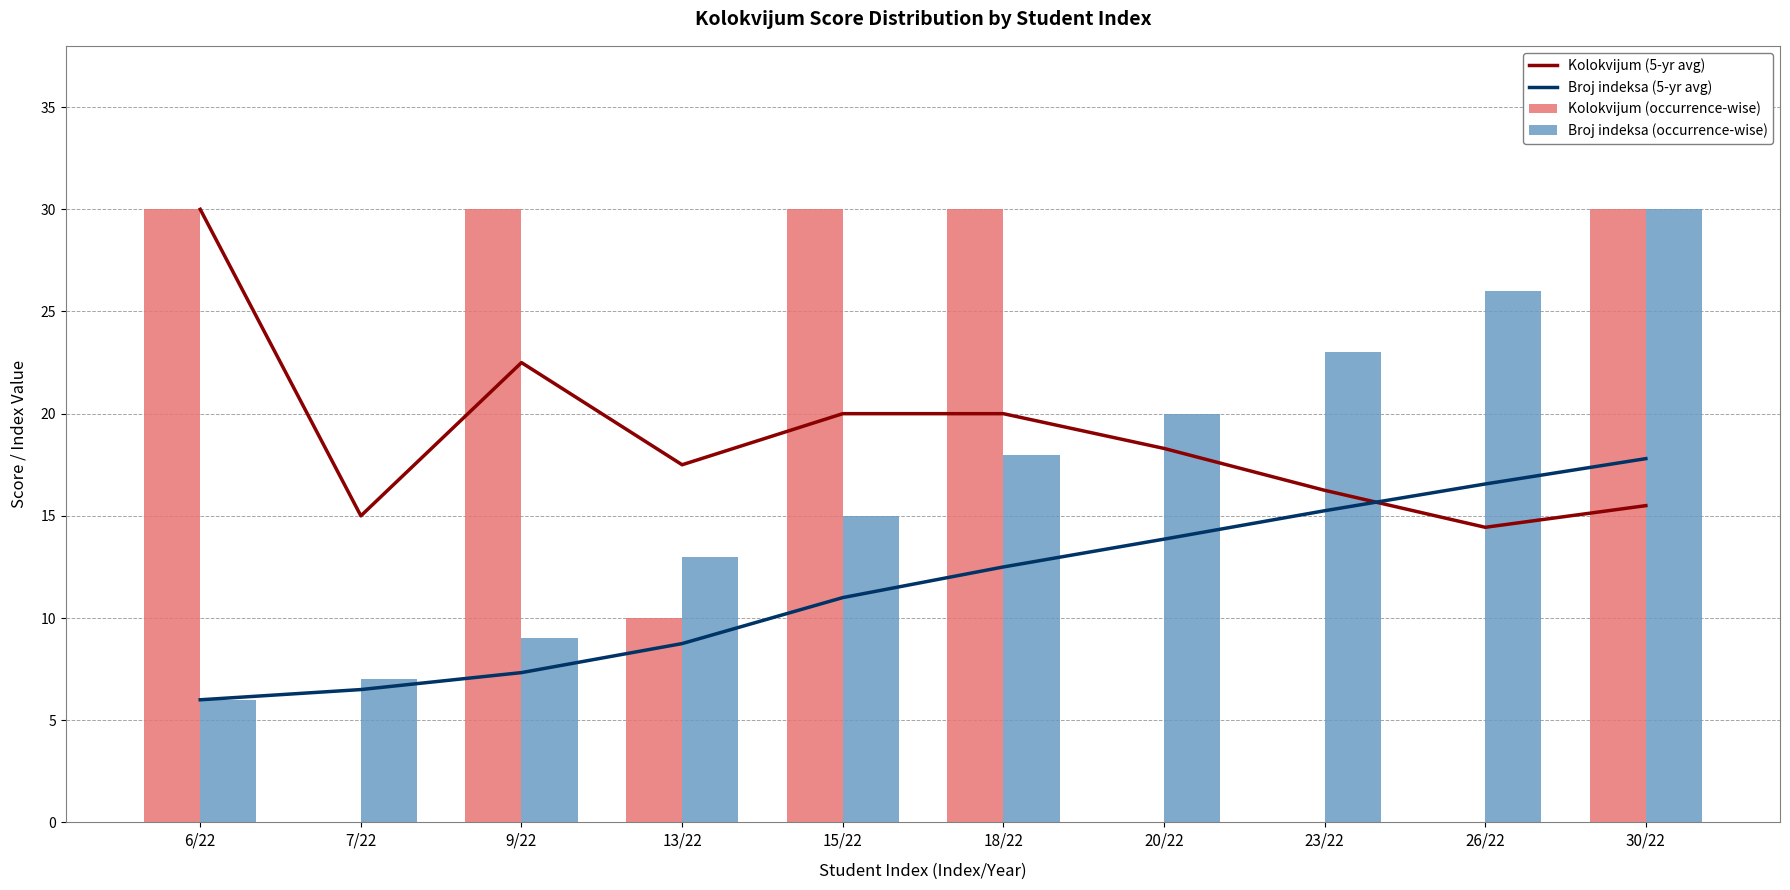

Is the value of Kolokvijum (5-yr avg) at 30/22 greater than the value of Broj indeksa (5-yr avg) at 20/22?

Yes